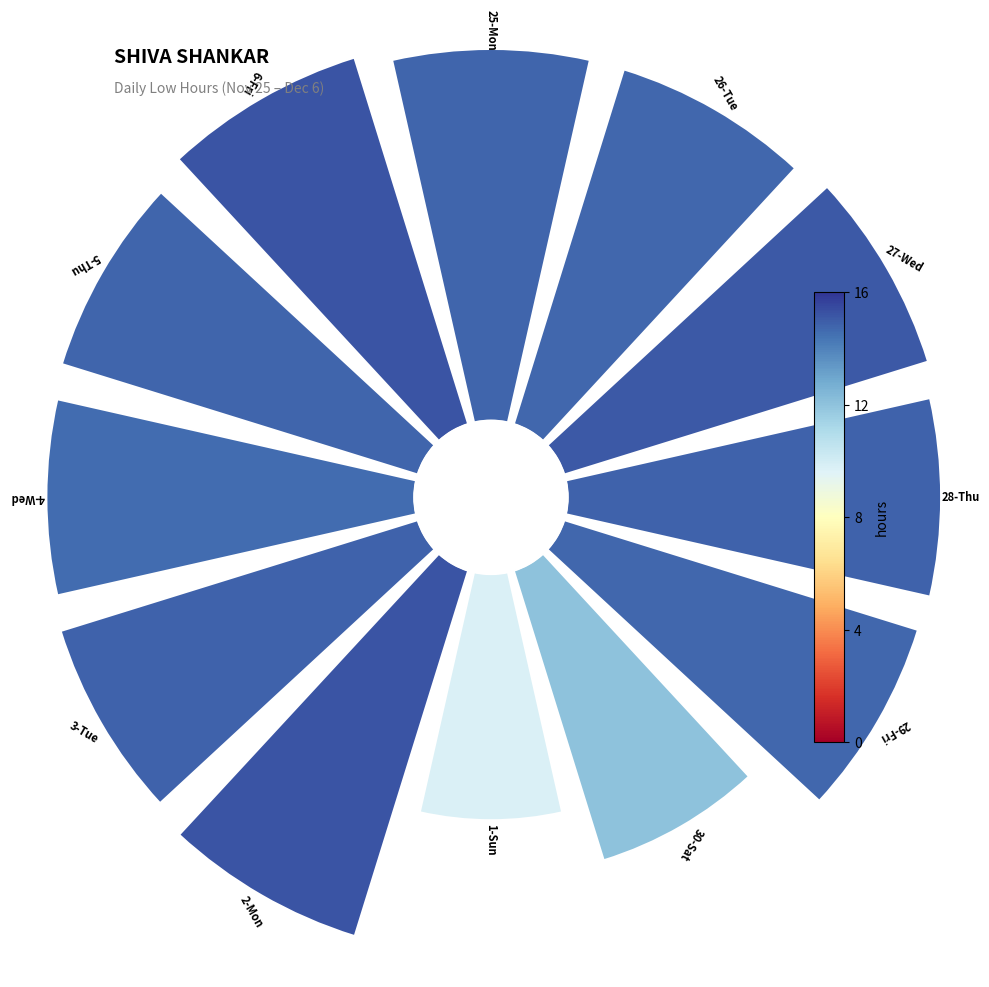

Is it true that 6 is 11% of the pie?

False